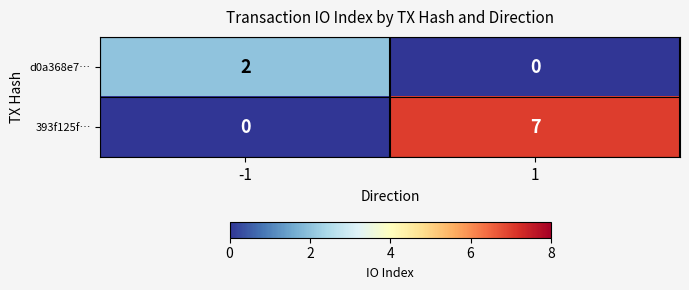

What is the average value of the 393f125f… series?

4